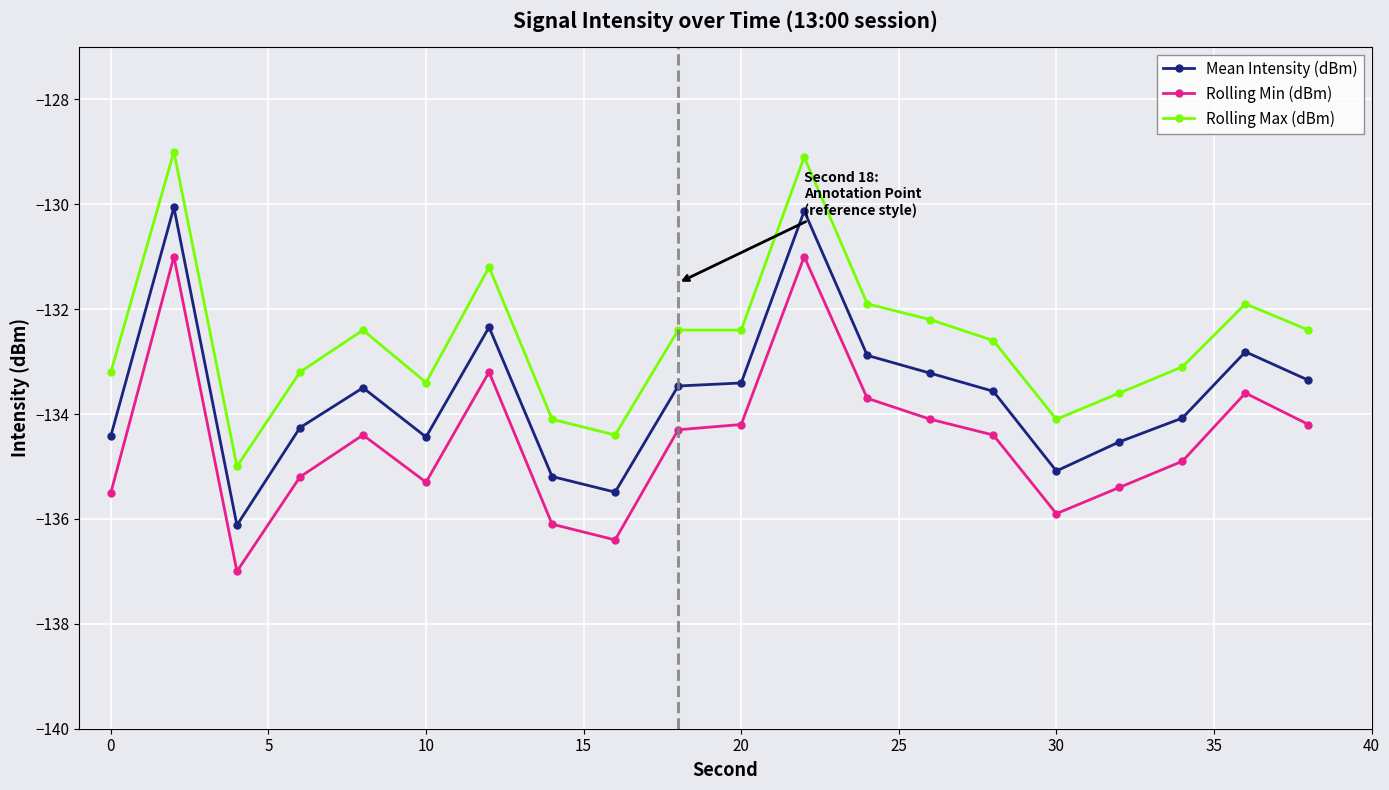

Rank the series by their maximum value, from lowest to highest.

Rolling Min (dBm), Mean Intensity (dBm), Rolling Max (dBm)